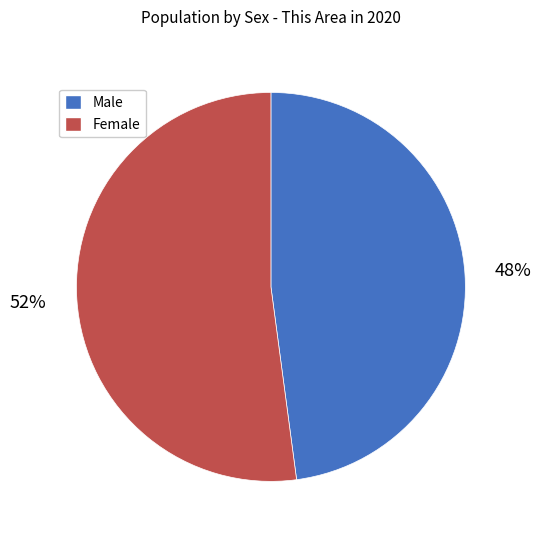

Which slice is the smallest?

Male